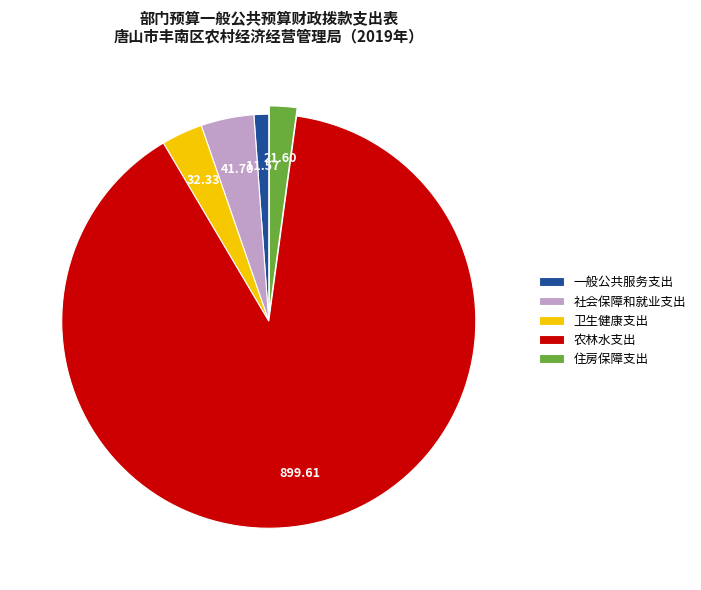

Rank the categories by value from lowest to highest.

一般公共服务支出, 住房保障支出, 卫生健康支出, 社会保障和就业支出, 农林水支出